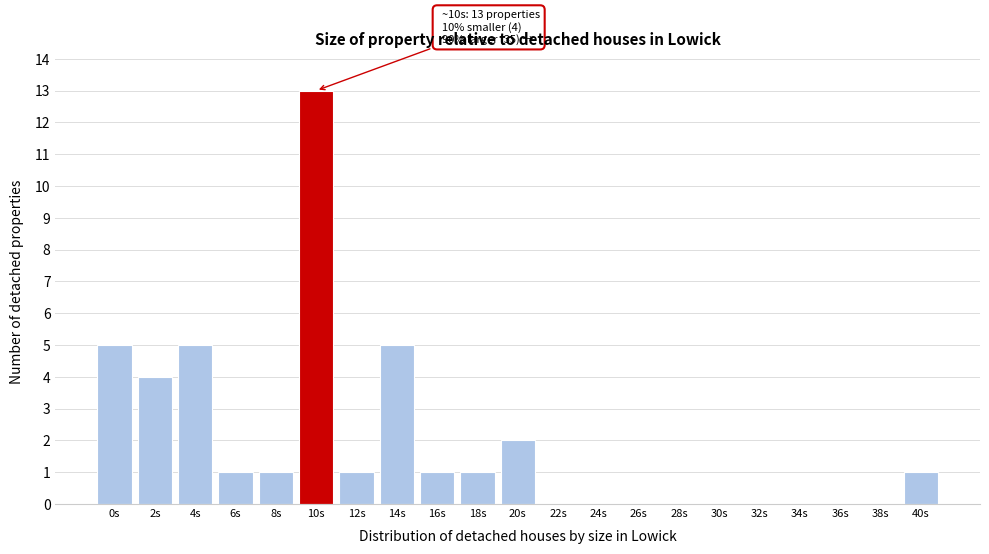

Reading right to left, list all the values displayed in this chart.

40s=1	38s=0	36s=0	34s=0	32s=0	30s=0	28s=0	26s=0	24s=0	22s=0	20s=2	18s=1	16s=1	14s=5	12s=1	10s=13	8s=1	6s=1	4s=5	2s=4	0s=5